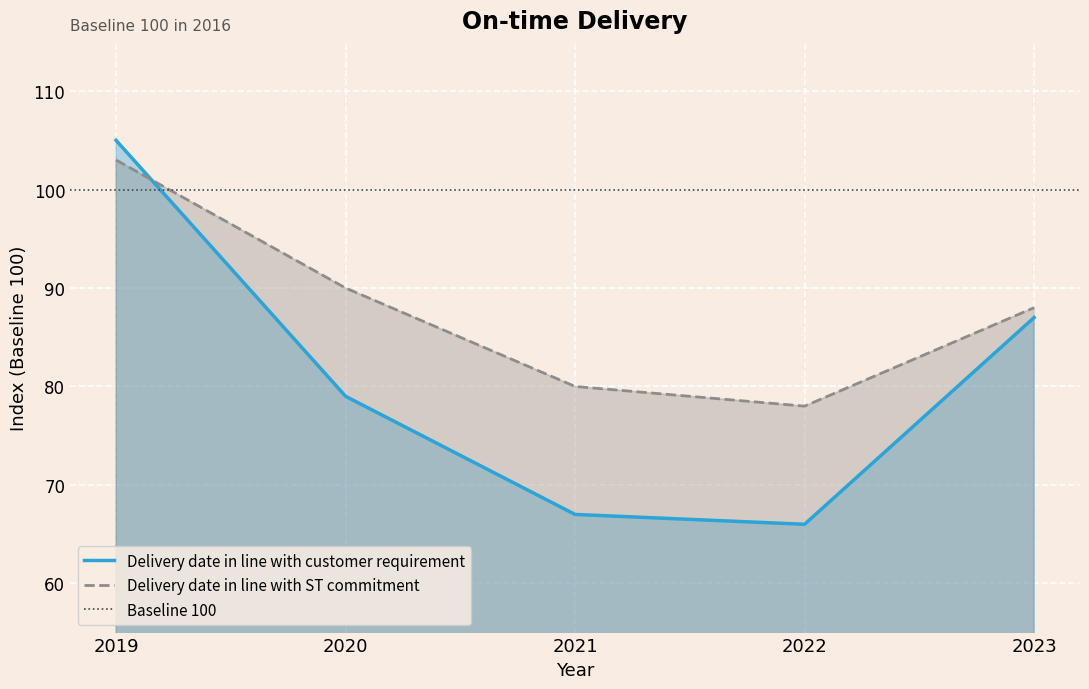

What is the spread (max minus min) of values at 2019?

2